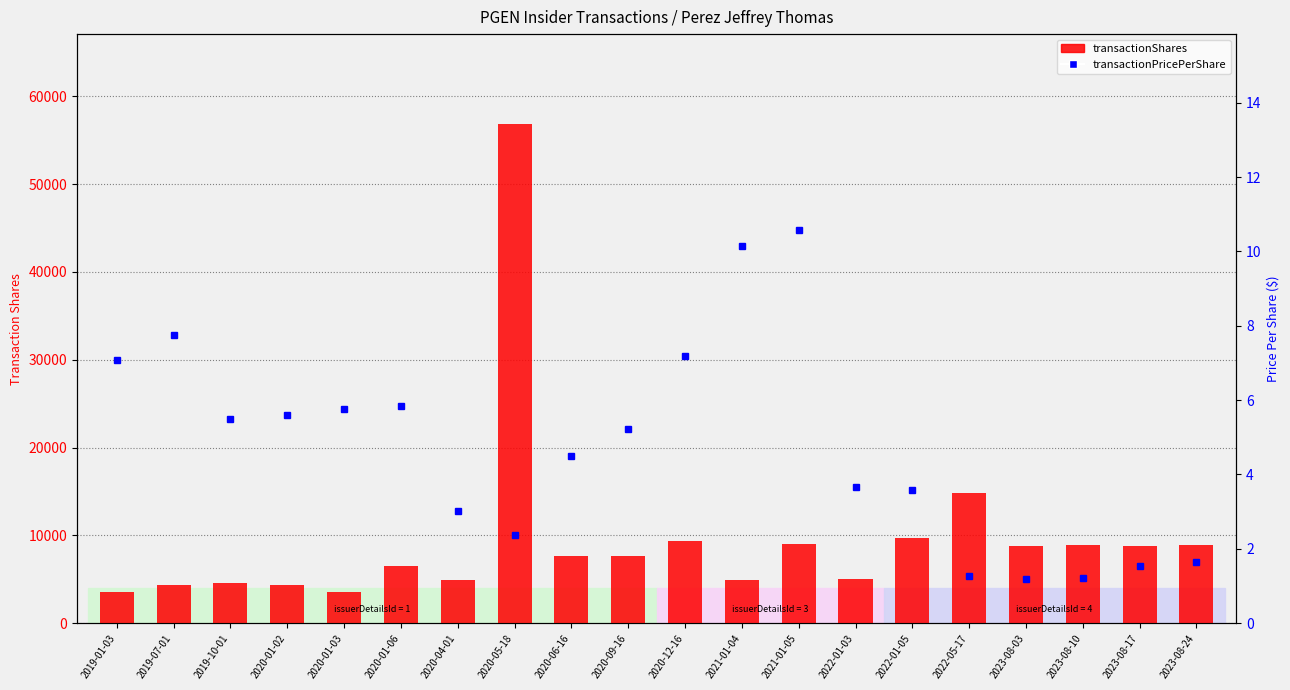

What is the label of the 15th bar from the right?

2020-01-06